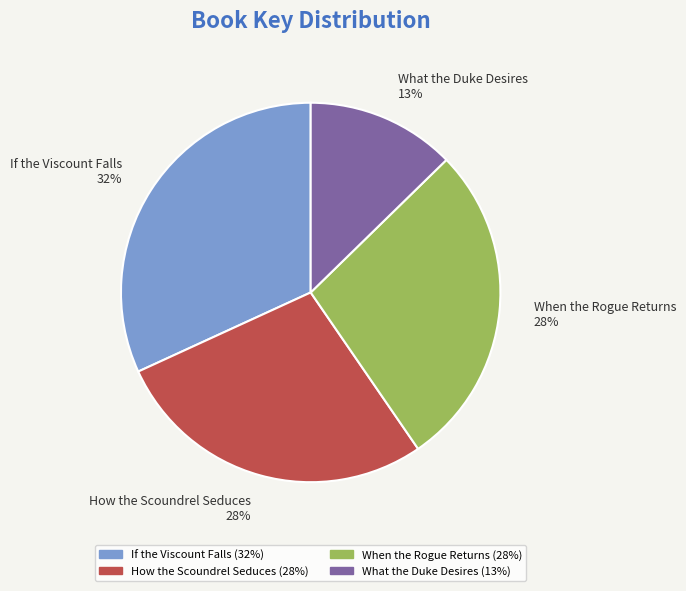

Is there a majority slice in this chart?

No